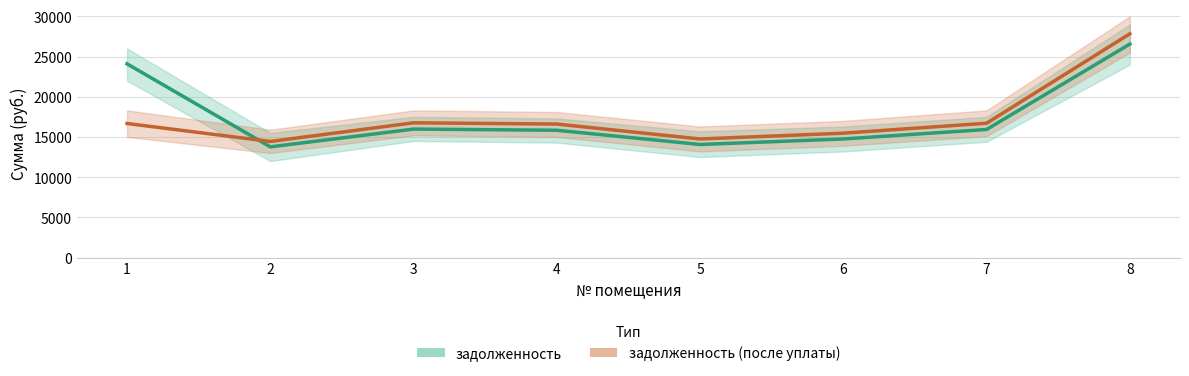

How many interior local valleys does the задолженность (после уплаты) series have?

2